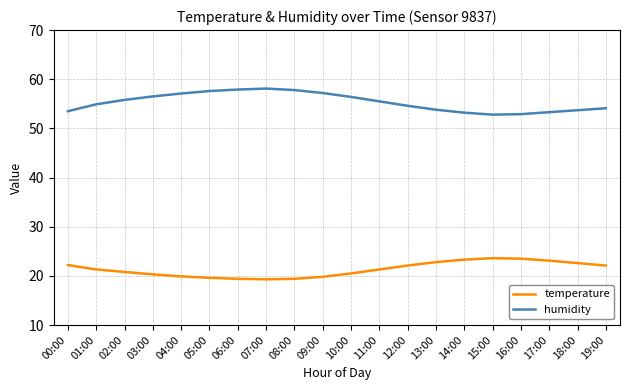

True or false: humidity has a value of 32.7 at 06:00.

False